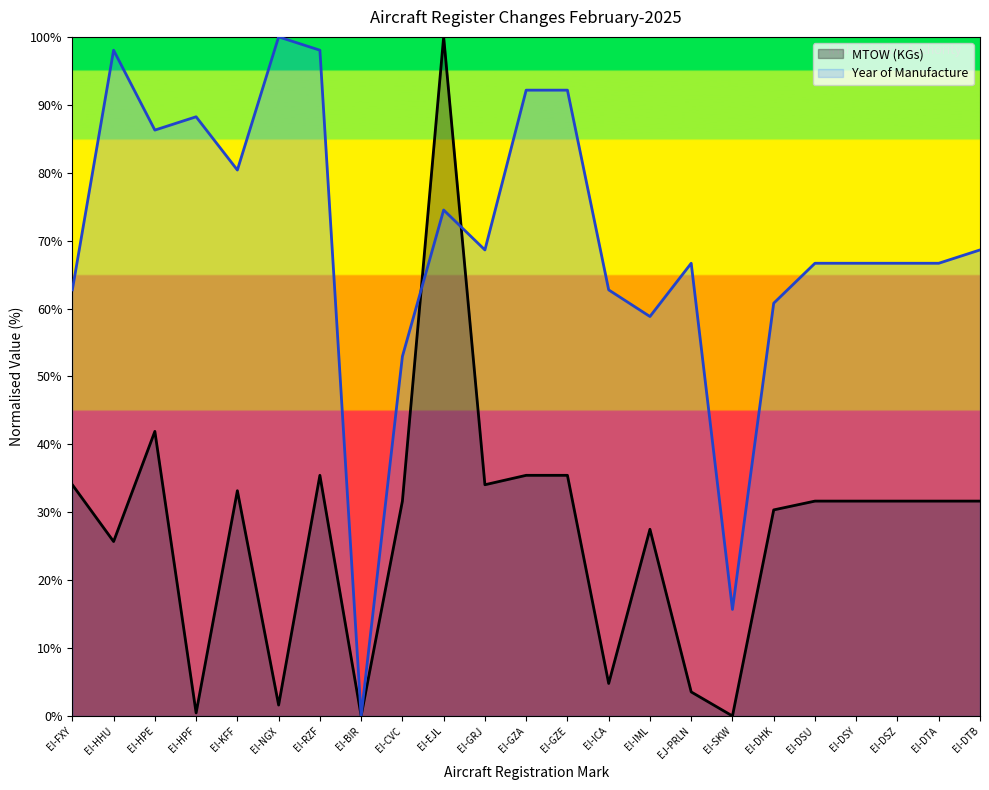

At which category is the sum across all series the highest?

EI-EJL